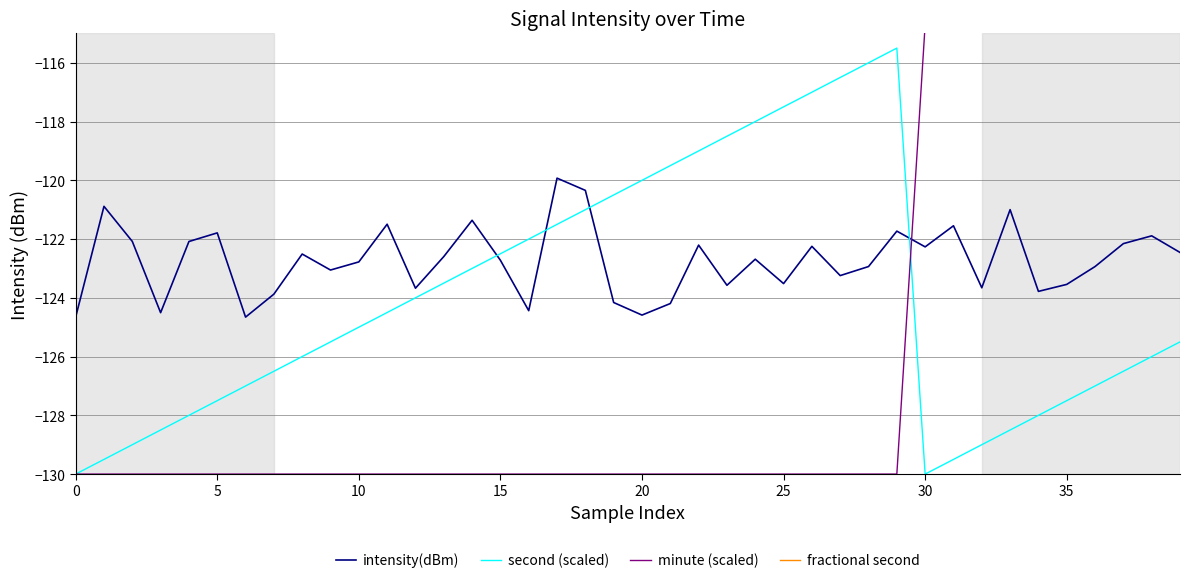

How many categories are shown in the chart?

40